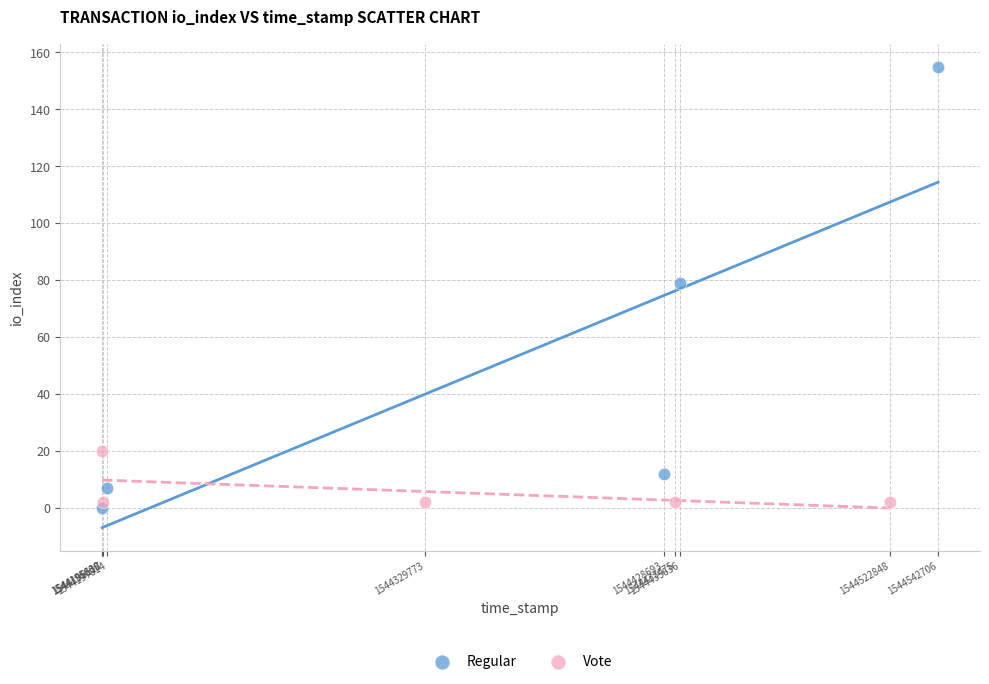

What are all the series names shown in the legend?

Regular, Vote